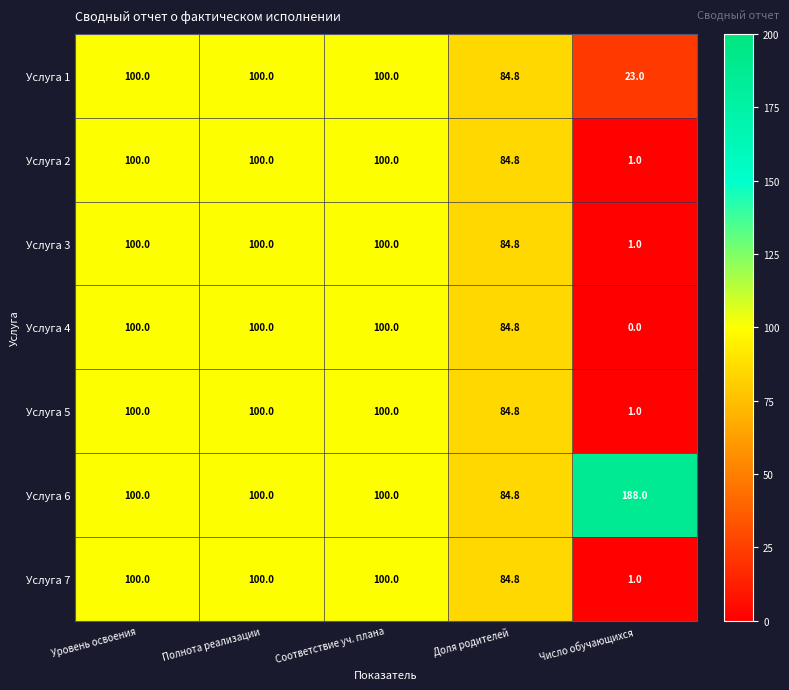

At how many categories does at least one series exceed 70?

5